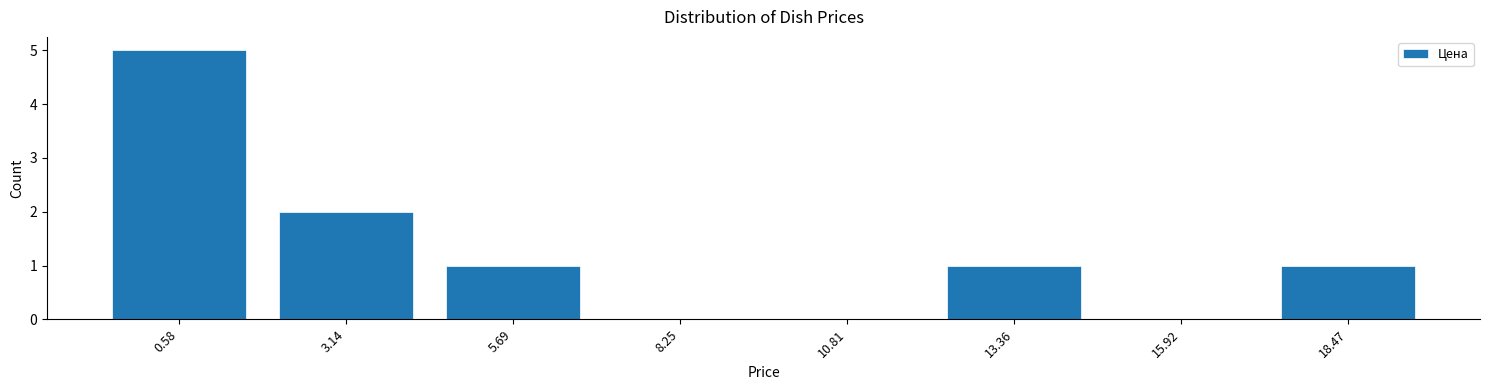

Reading right to left, transcribe all the data shown in this chart.

18.47=1	15.92=0	13.36=1	10.81=0	8.25=0	5.69=1	3.14=2	0.58=5